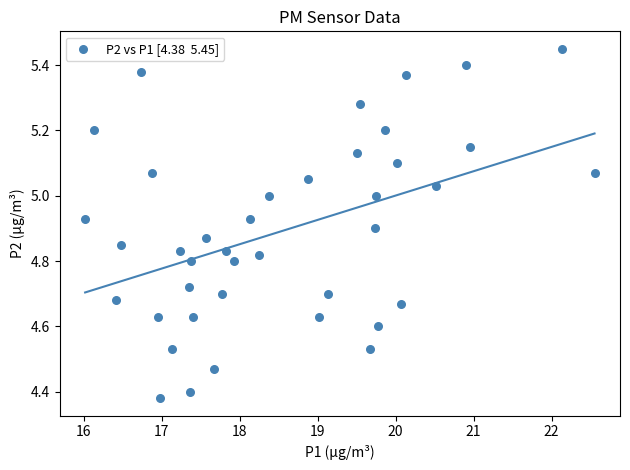

What is the range of Y values (max minus min)?

1.1